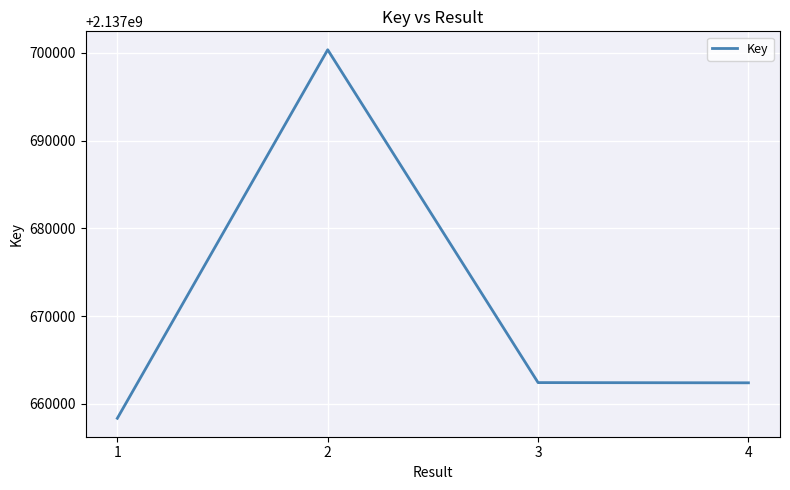

Is it true that the value at 3 is 2137662404?

True